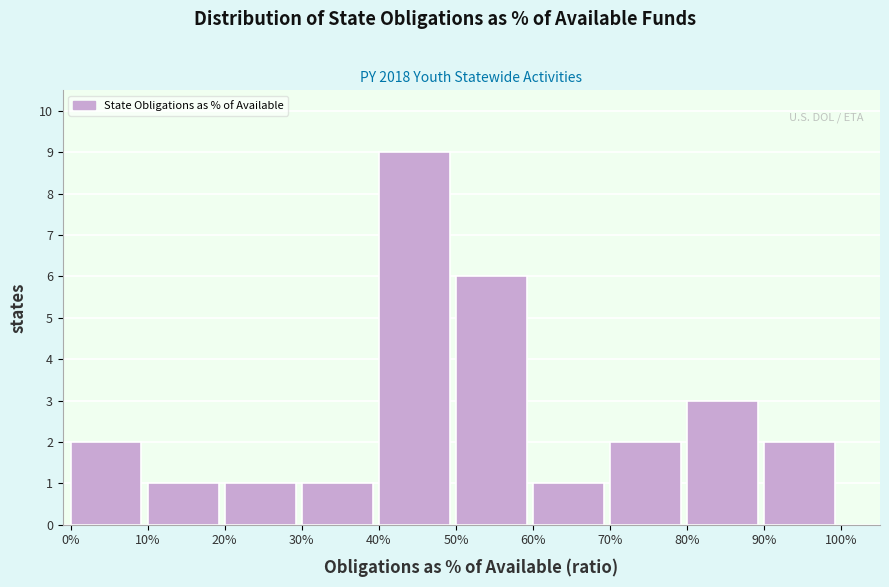

Reading right to left, extract all data points from this chart.

2	3	2	1	6	9	1	1	1	2